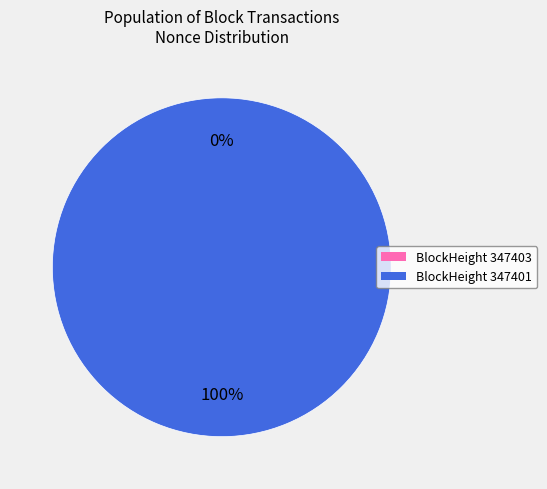

What percentage is NOT represented by 347403?

100.0%